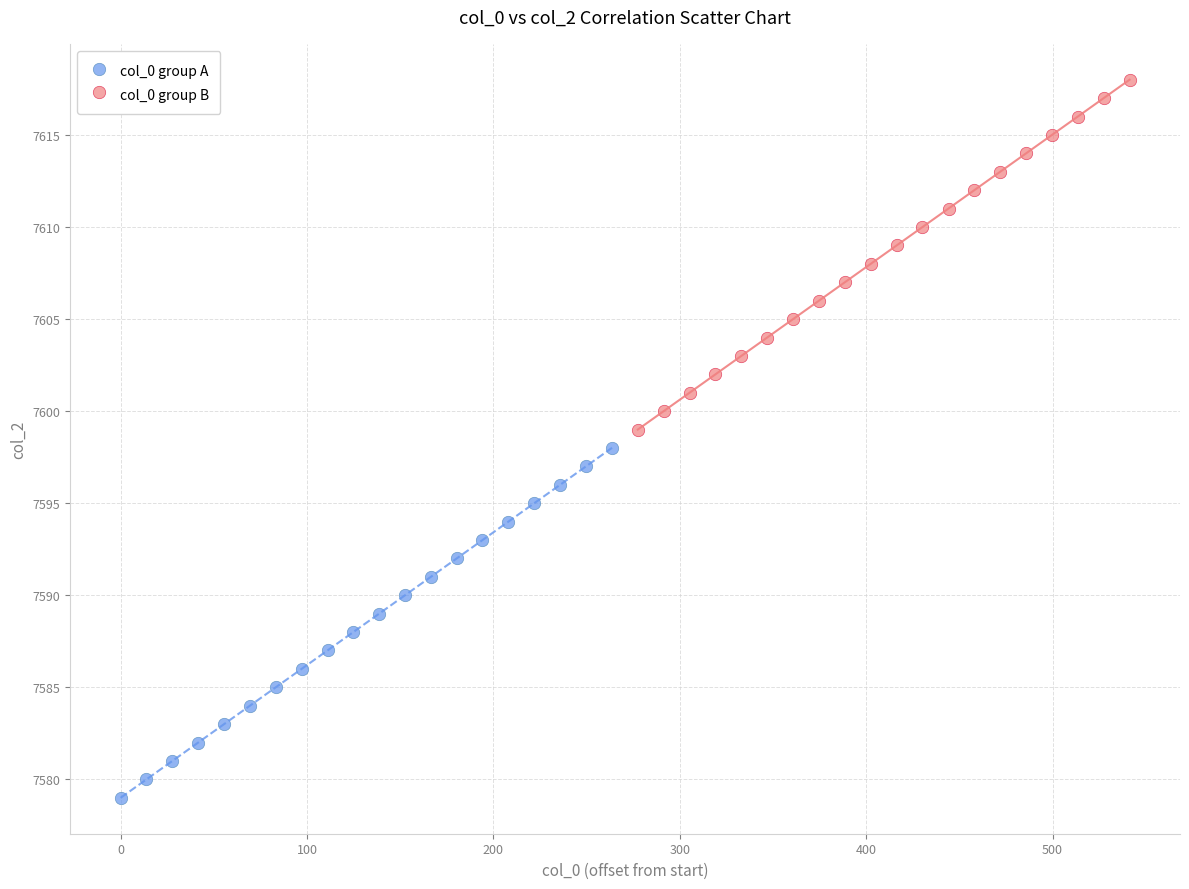

What are all the series names shown in the legend?

col_0 group A, col_0 group B